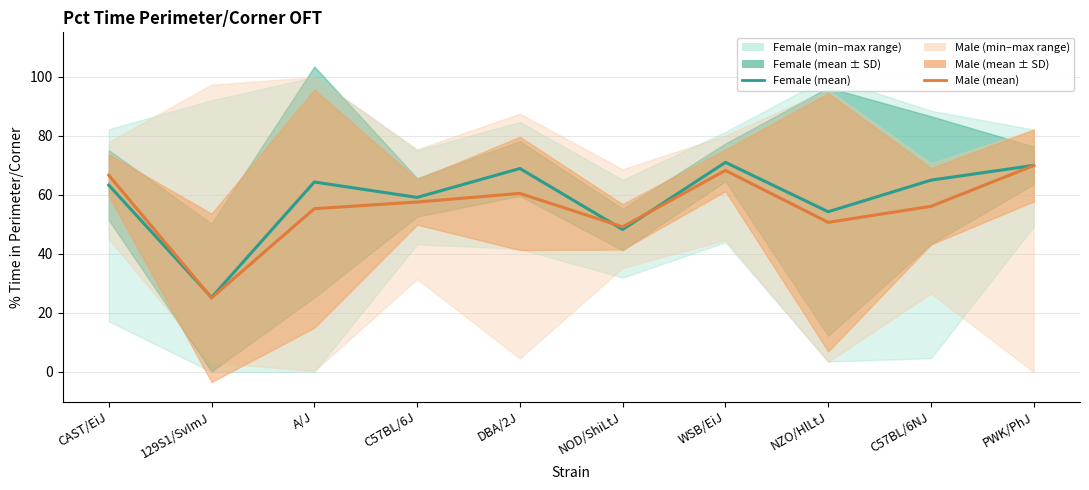

How many times do Female (mean) and Male (mean) cross each other?

3